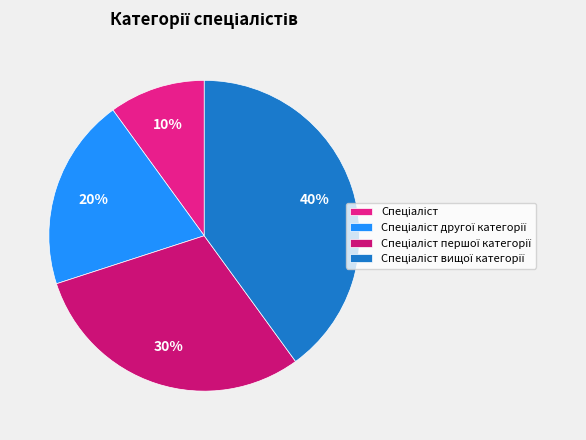

Does any single category account for the majority?

No